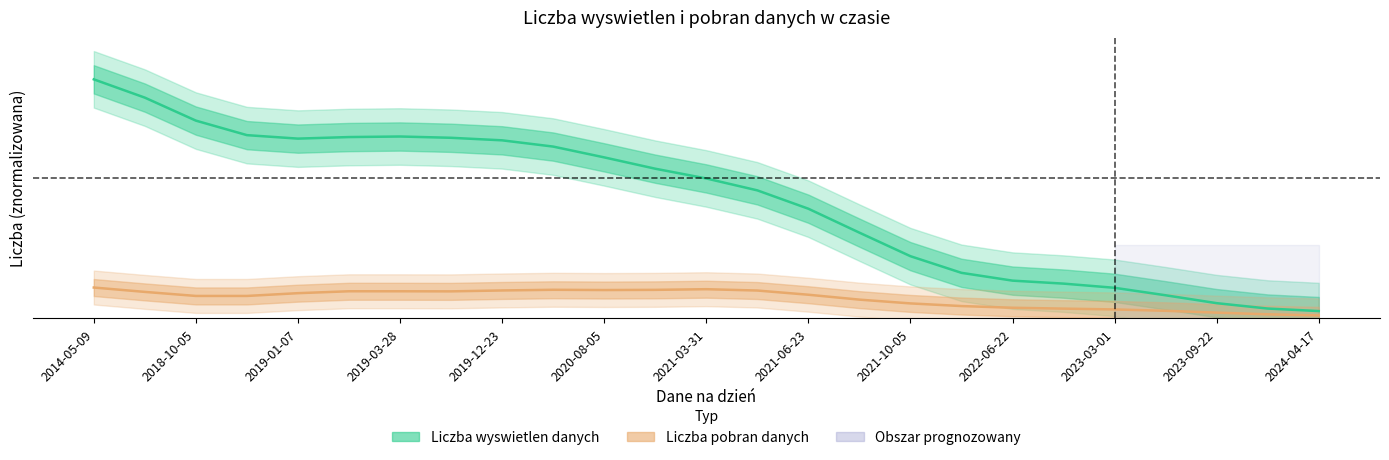

What are all the series names shown in the legend?

Liczba wyswietlen danych, Liczba pobran danych